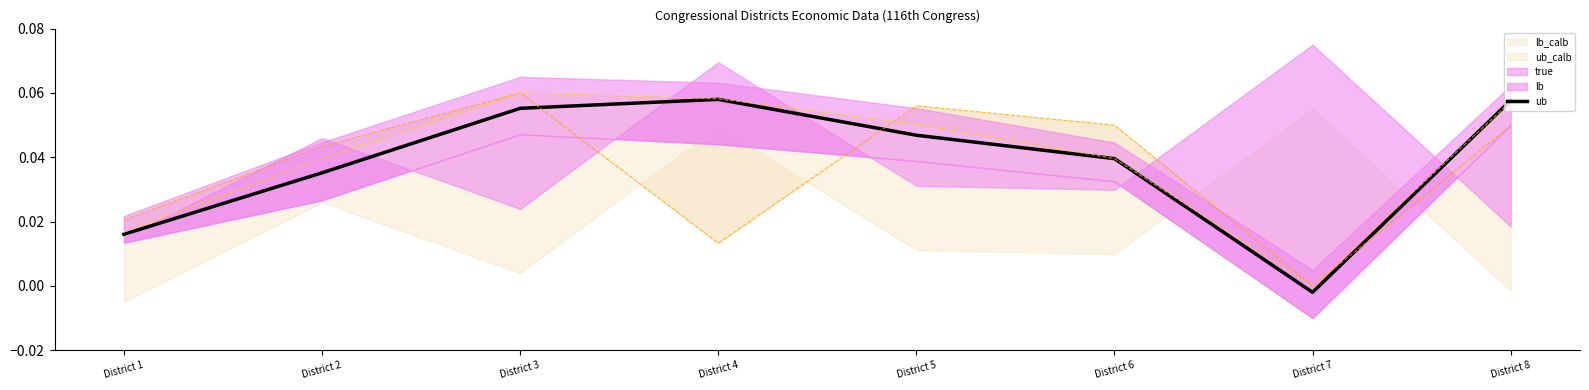

At which category does the chart reach its minimum across all series?

District 7